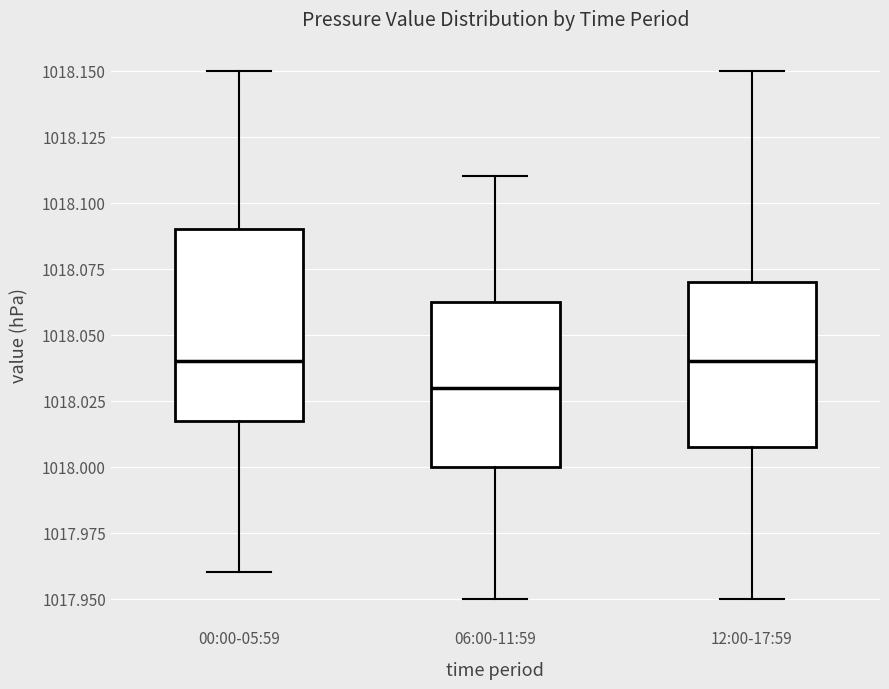

Reading left to right, read every box against the y-axis: the position of its median line, the range the box covers, and the ends of its whiskers. The values are not printed on the chart, so give them approximately, as read against the axis.

00:00-05:59: median 1018.040, box 1018.020 to 1018.090, whiskers 1017.960 to 1018.150
06:00-11:59: median 1018.030, box 1018.000 to 1018.065, whiskers 1017.950 to 1018.110
12:00-17:59: median 1018.040, box 1018.010 to 1018.070, whiskers 1017.950 to 1018.150